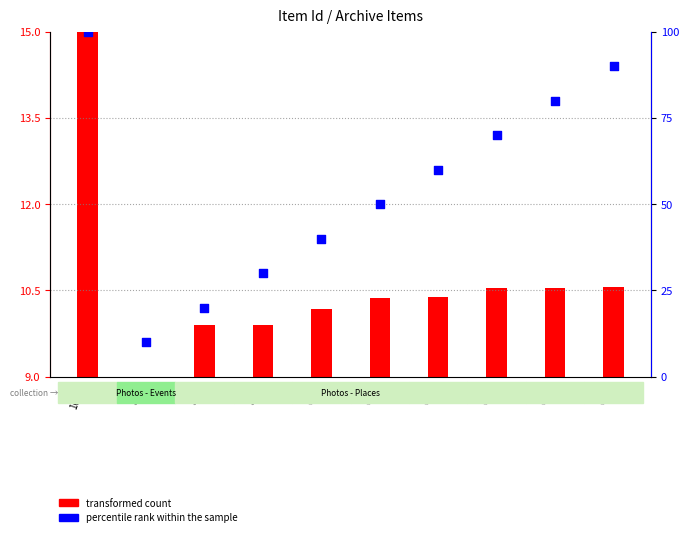

At which category is the sum across all series the highest?

10318